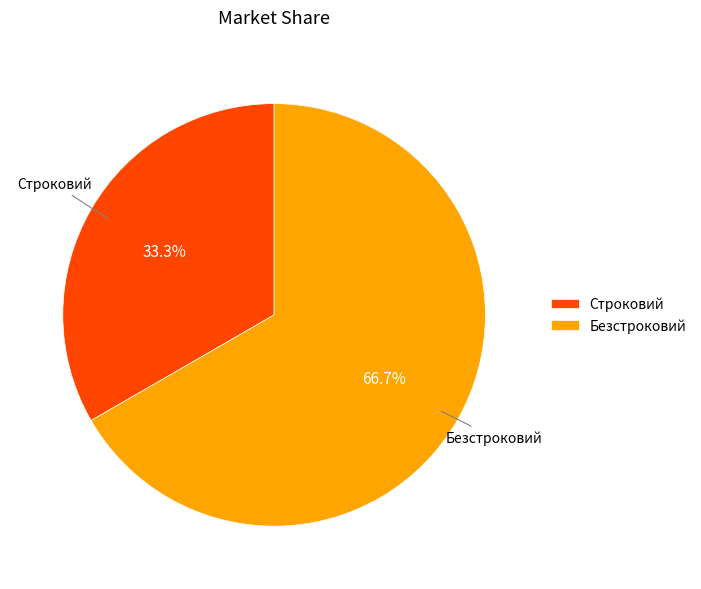

To the nearest percent, what percentage of the pie is Строковий?

33%